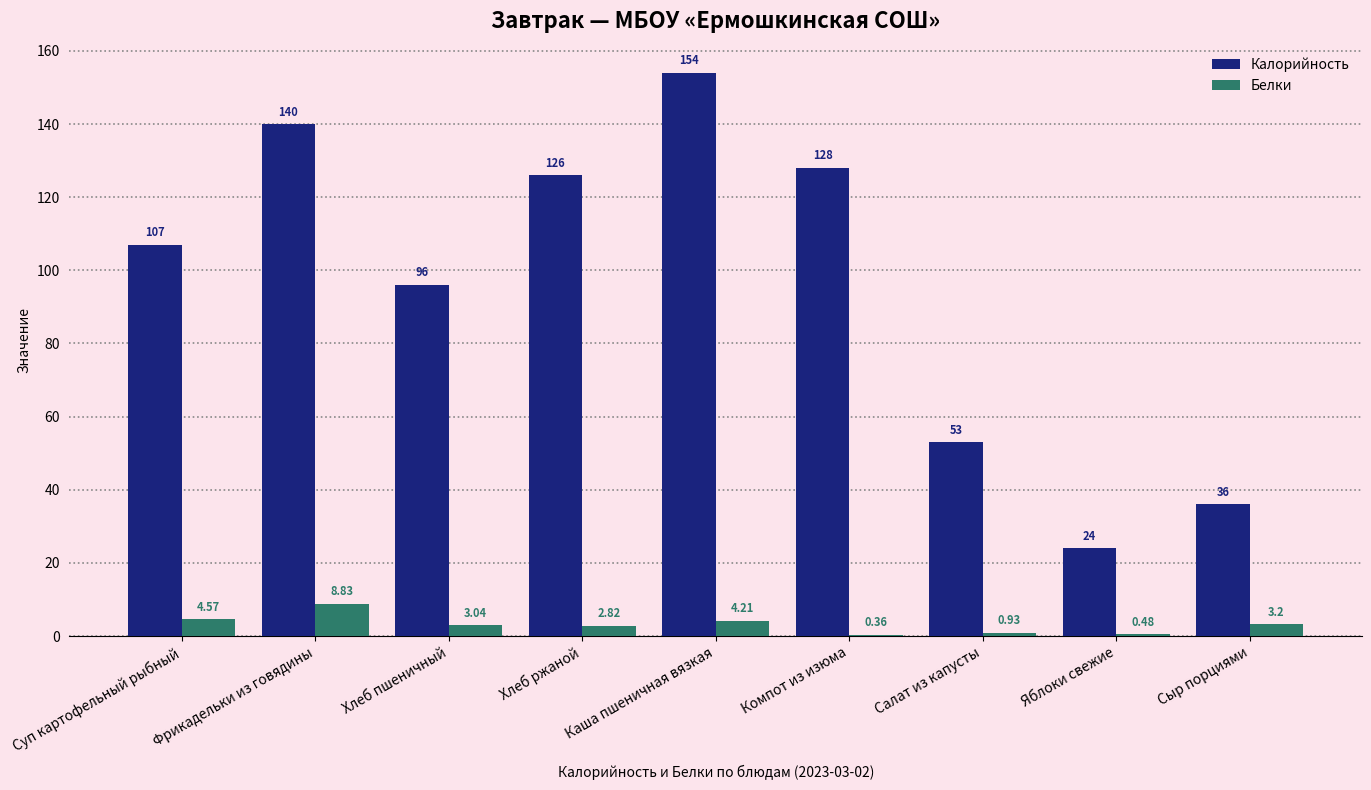

Count the number of data series in this chart.

2